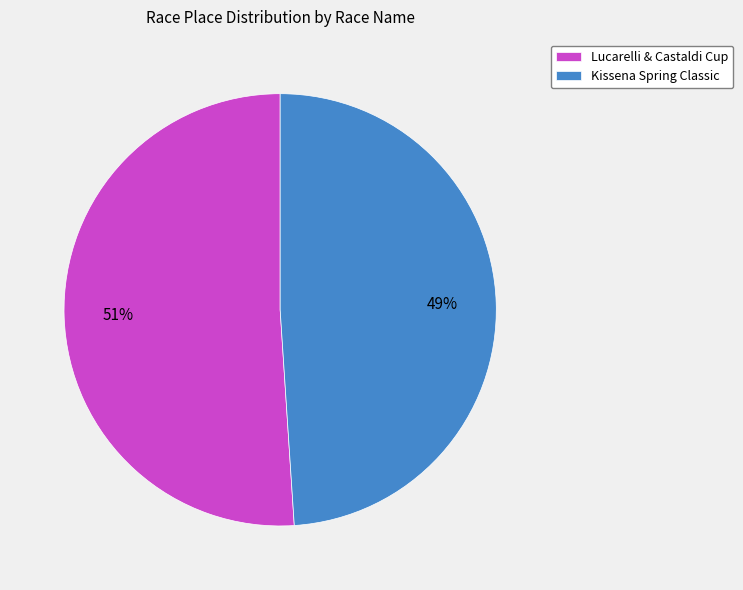

To the nearest percent, what is the difference between the Lucarelli & Castaldi Cup and Kissena Spring Classic slice percentages?

2%